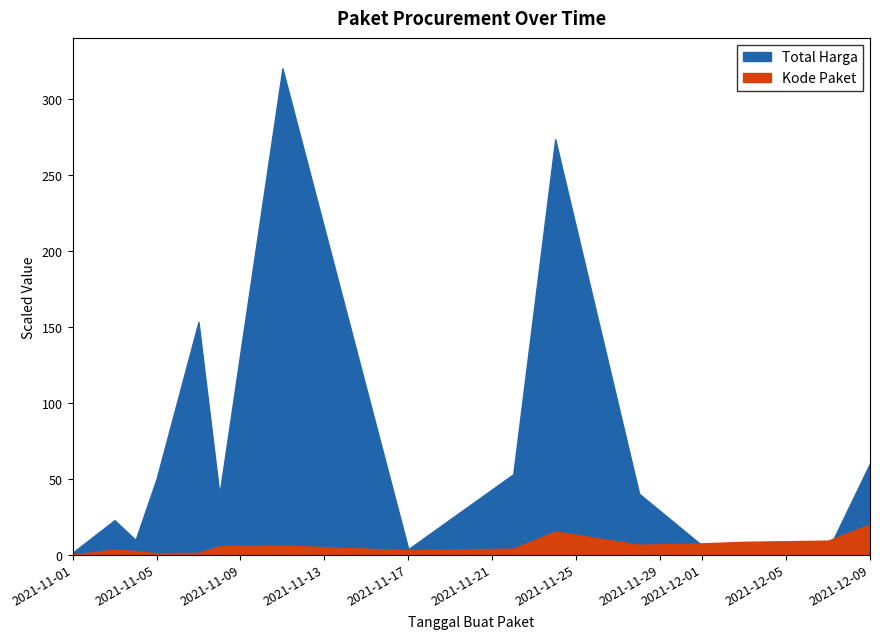

How many lines are shown in the chart?

2